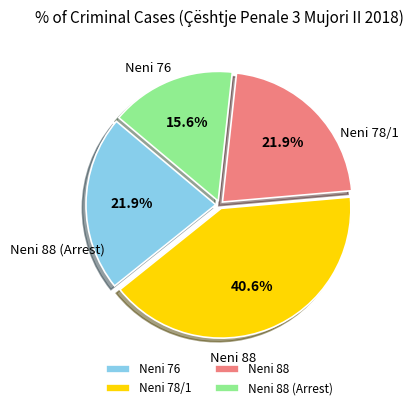

Combined, what portion of the pie is Neni 76 and Neni 88?

43.8%